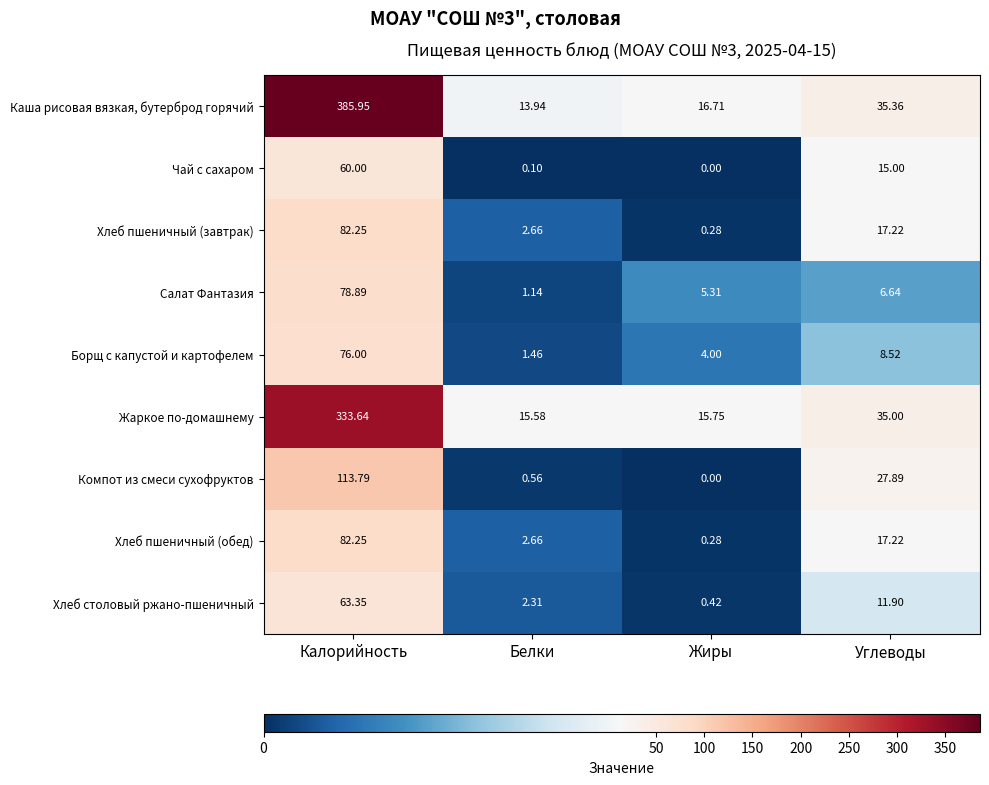

Count the number of categories in the chart.

4